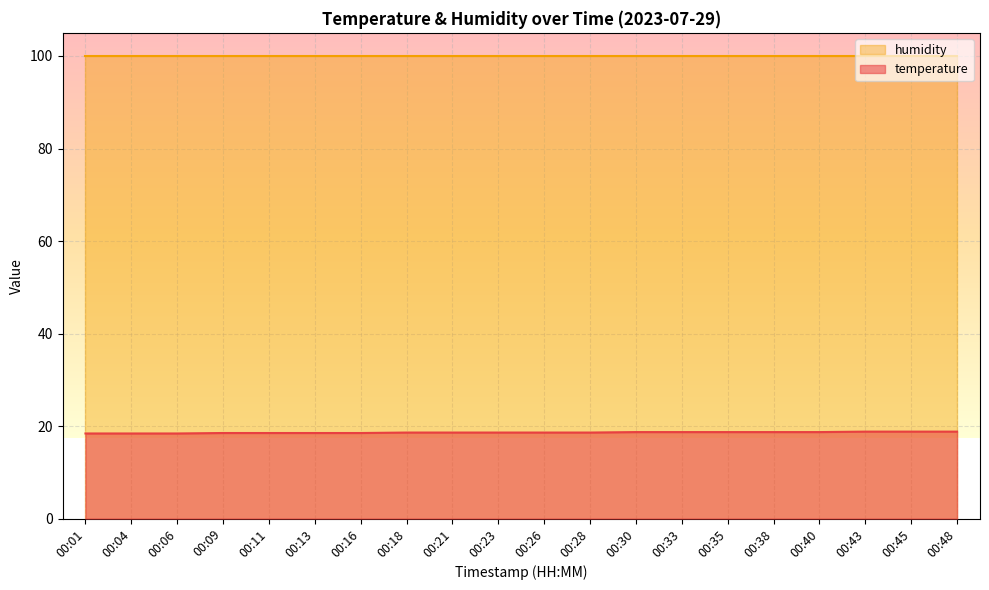

Rank the categories by value from highest to lowest.

00:43, 00:45, 00:48, 00:30, 00:33, 00:35, 00:38, 00:40, 00:18, 00:21, 00:23, 00:26, 00:28, 00:09, 00:11, 00:13, 00:16, 00:01, 00:04, 00:06